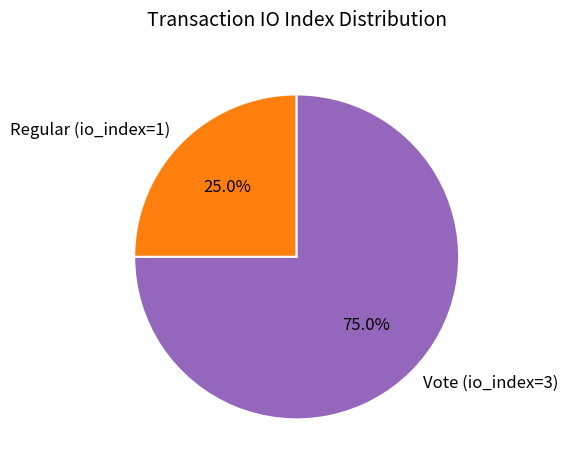

Rank the categories by value from lowest to highest.

Regular (io_index=1), Vote (io_index=3)